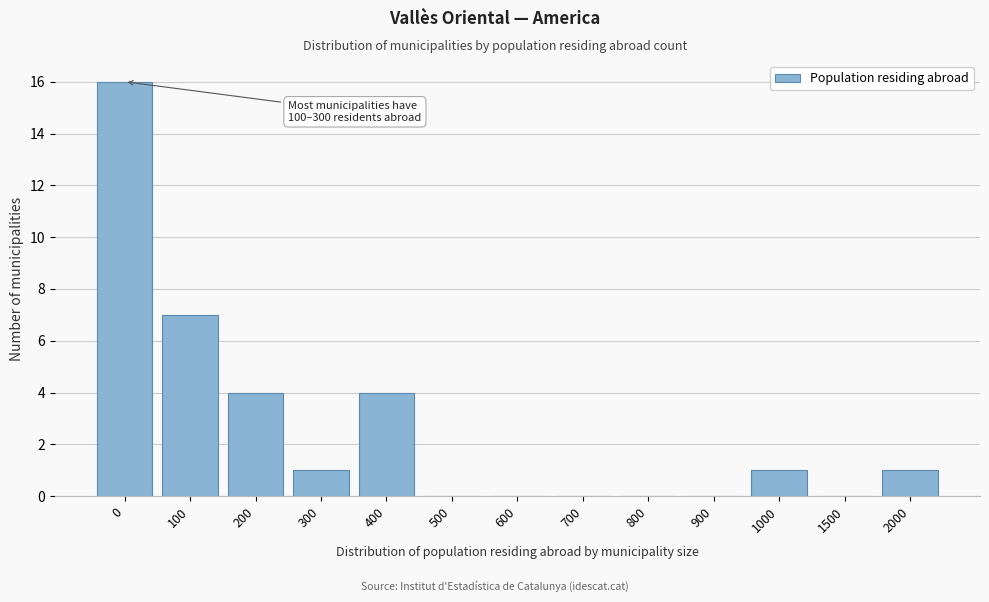

Reading left to right, what are all the values shown in this chart?

0=16	100=7	200=4	300=1	400=4	500=0	600=0	700=0	800=0	900=0	1000=1	1500=0	2000=1